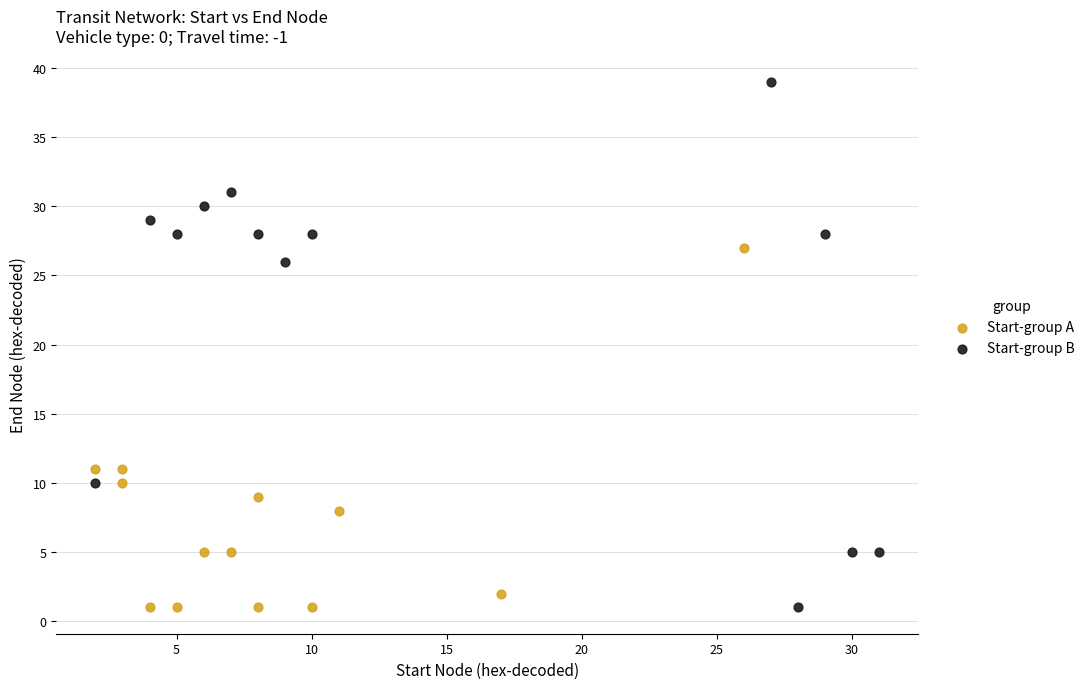

Which series has the largest Y range (max minus min)?

Start-group B